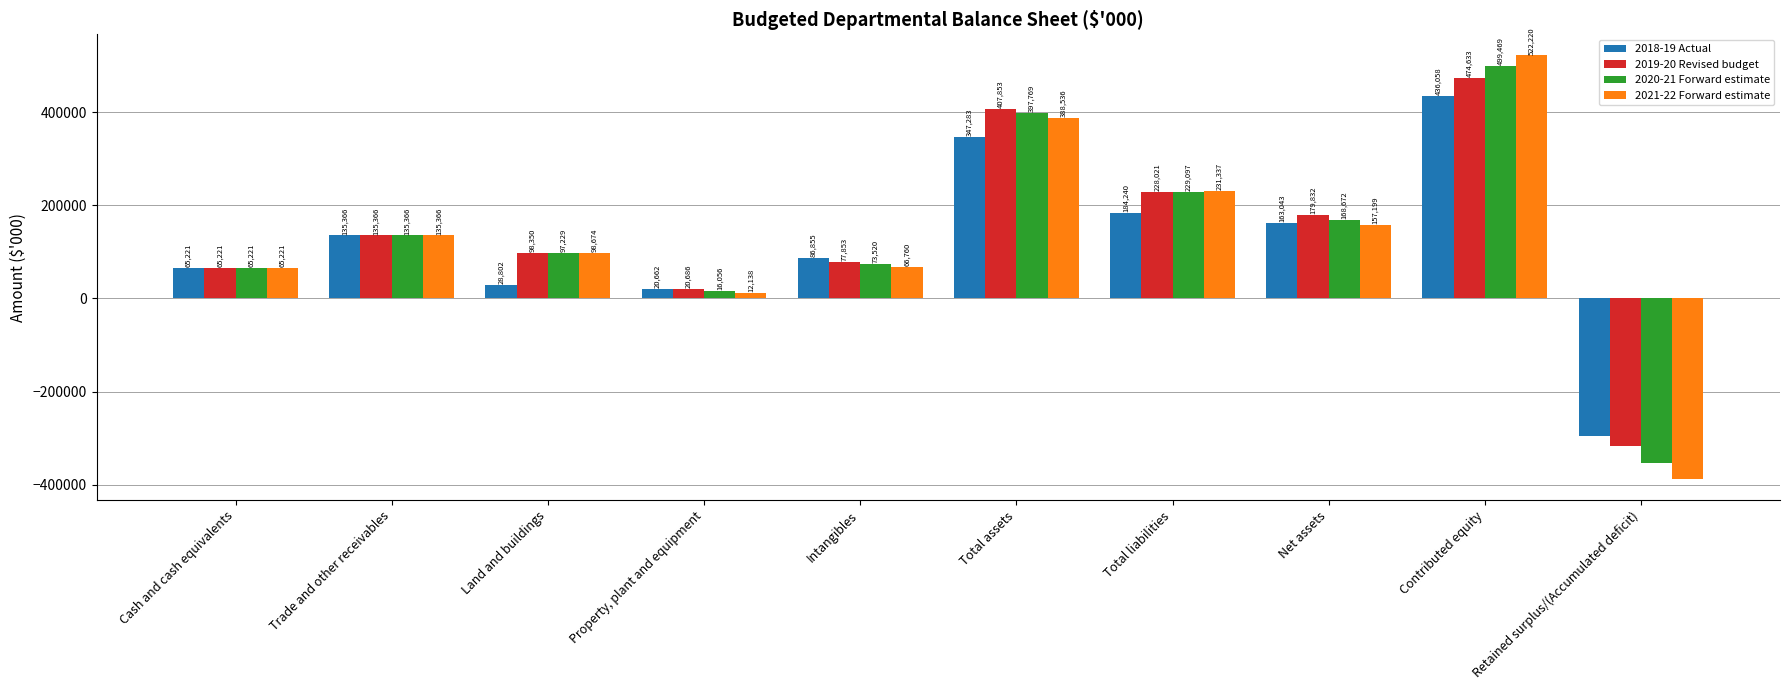

What is the average value of the 2019-20 Revised budget series?

137051